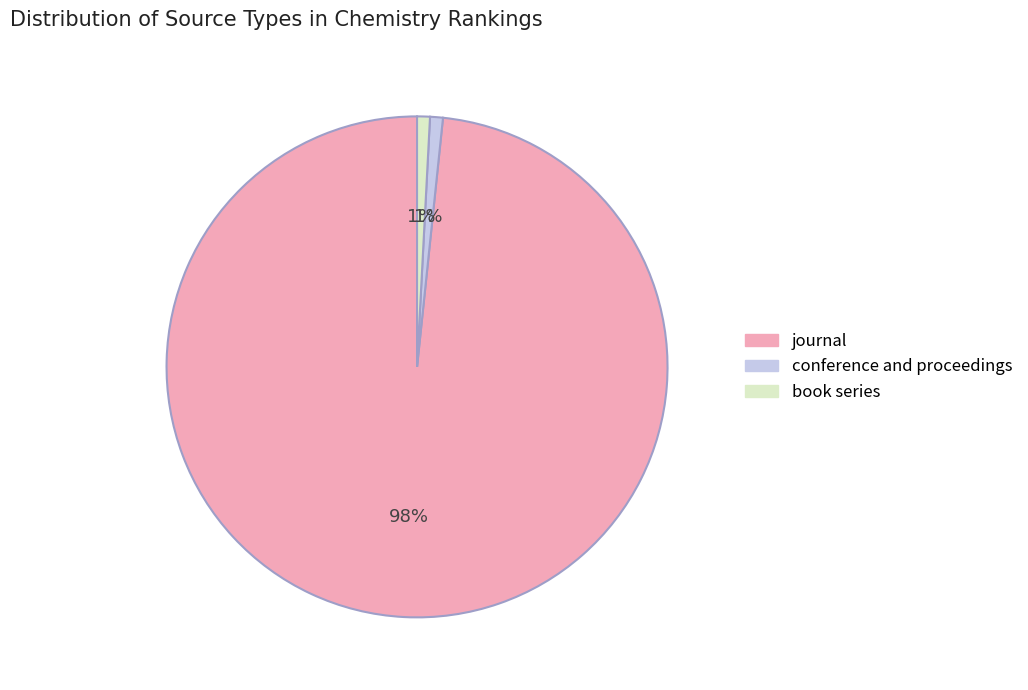

Which has a higher value, journal or book series?

journal